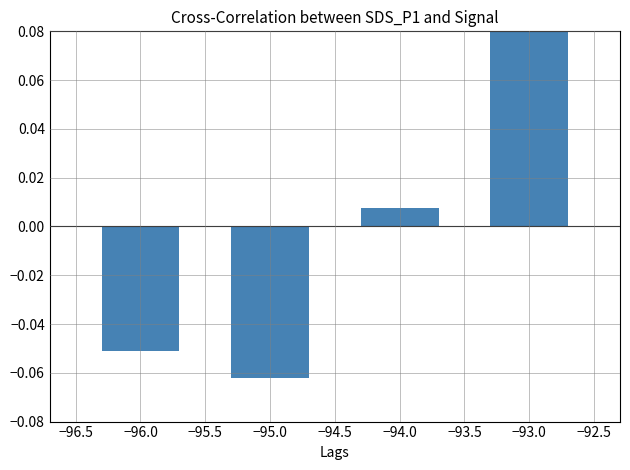

Reading right to left, transcribe all the data shown in this chart.

0.1	0.0	-0.1	-0.1